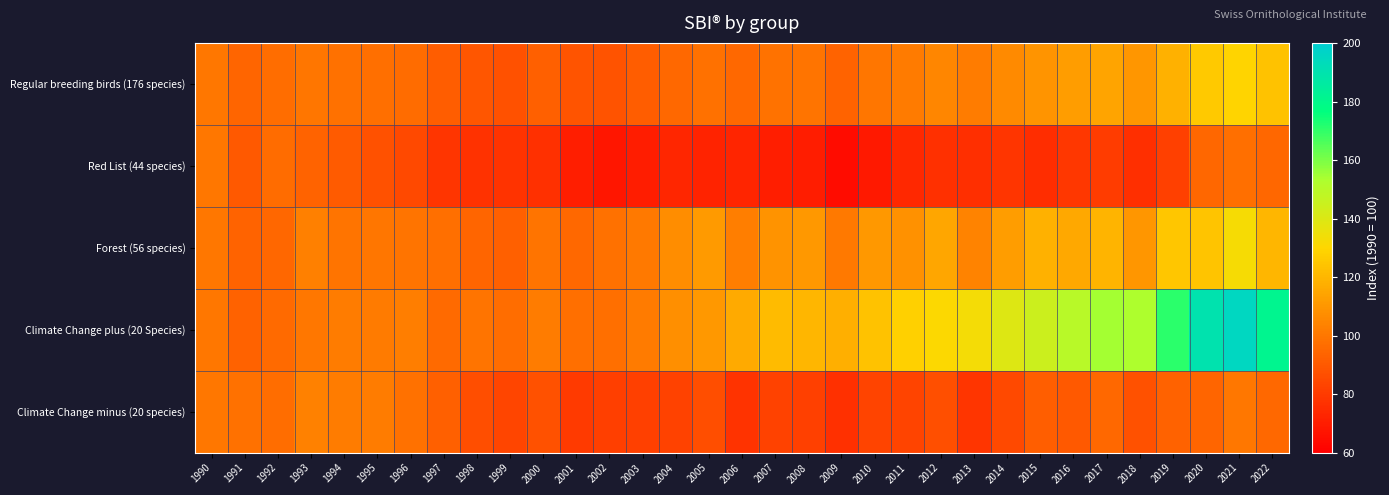

Which series has the largest total across all categories?

Climate Change plus (20 Species)